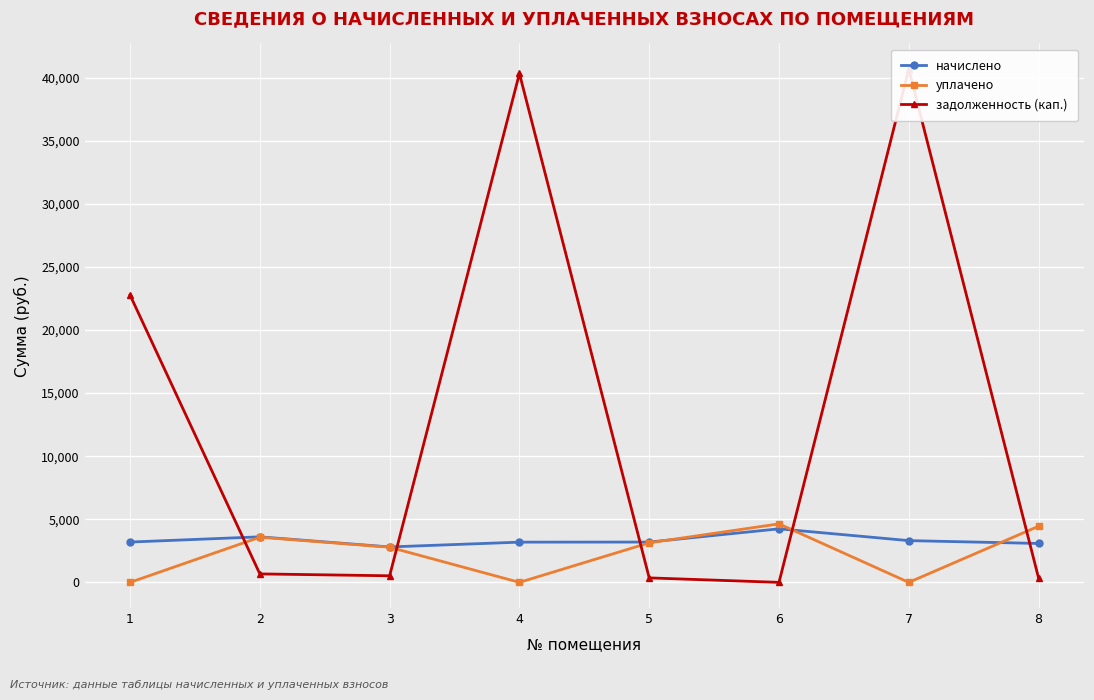

At which label does начислено first exceed 3193?

1